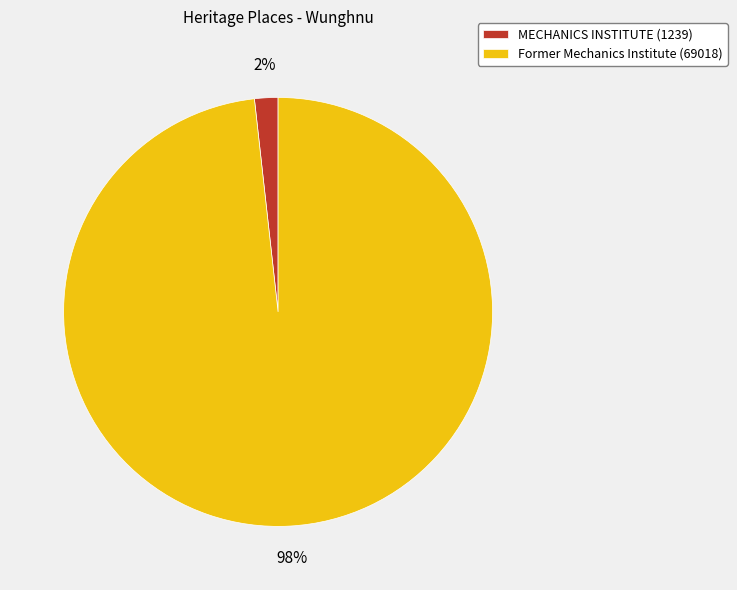

To the nearest percent, what percentage of the pie is Former Mechanics Institute?

98%